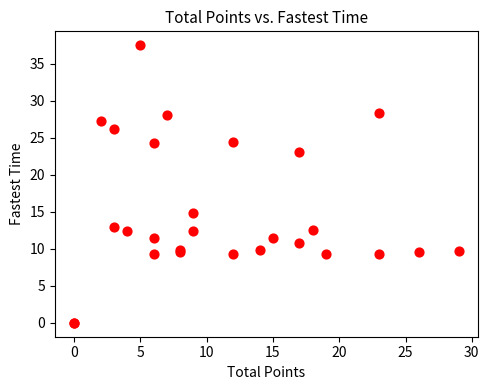

What Y value in the scatter plot is closest to 18?

14.8